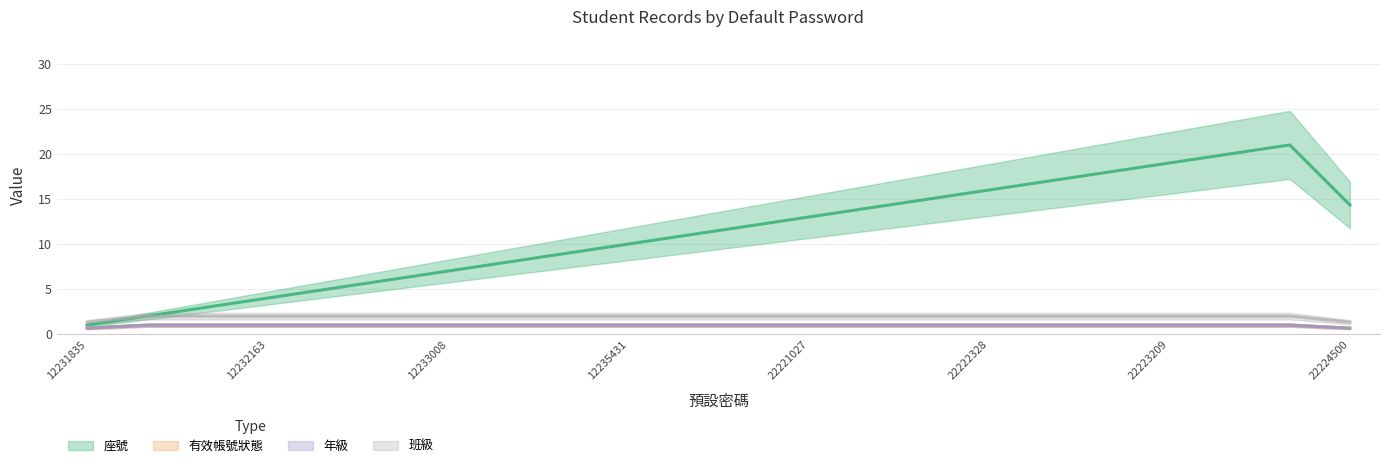

Which has a higher value, 12232552 or 12235431?

12235431